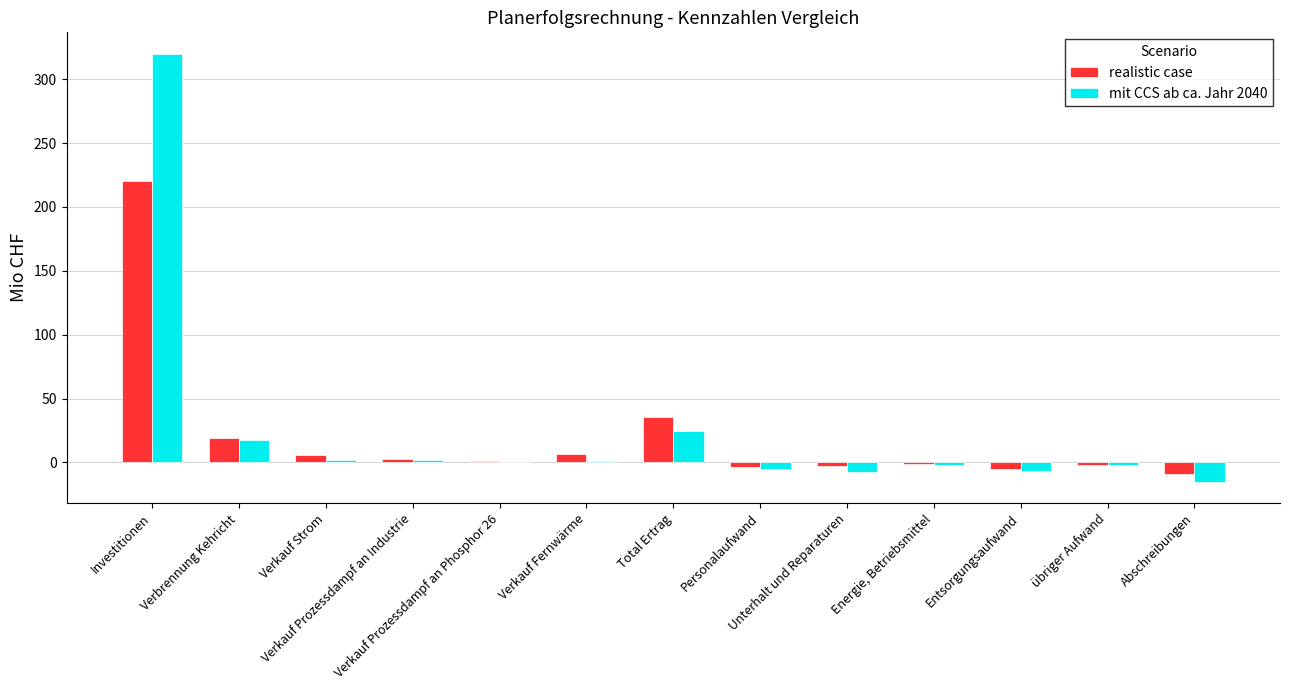

What are all the series names shown in the legend?

realistic case, mit CCS ab ca. Jahr 2040